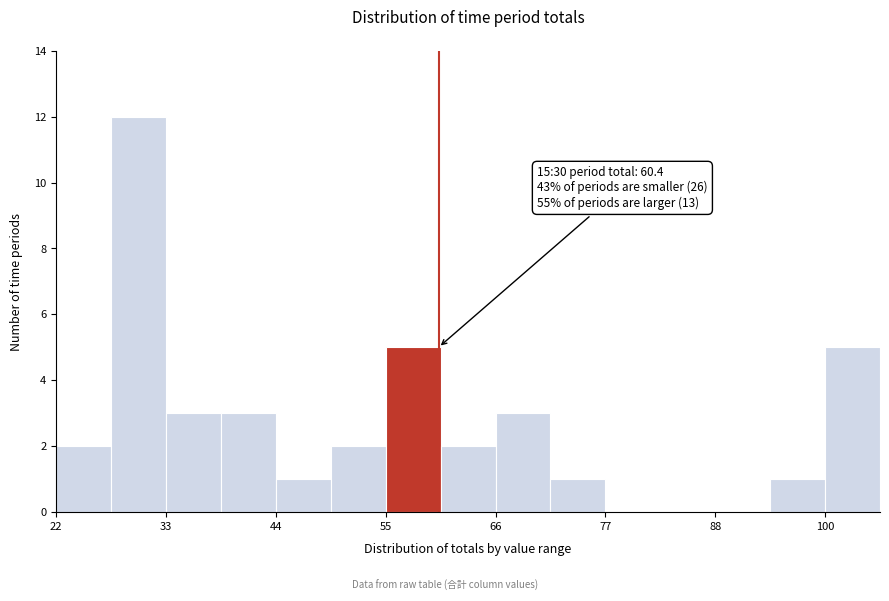

Read against the x-axis, roughly where is the centre of the tallest bar?

30